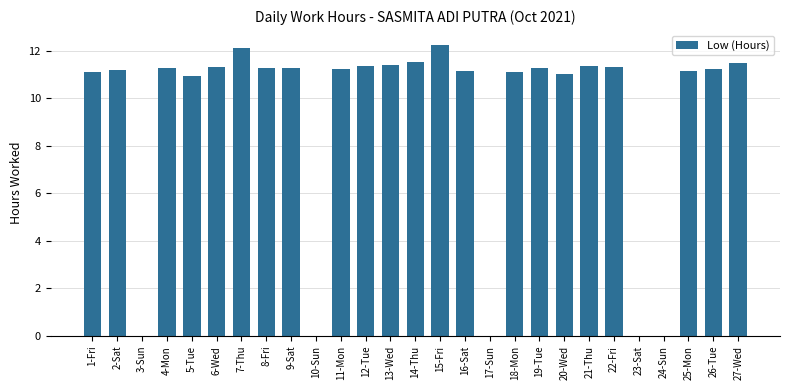

Which has a higher value, 8-Fri or 5-Tue?

8-Fri